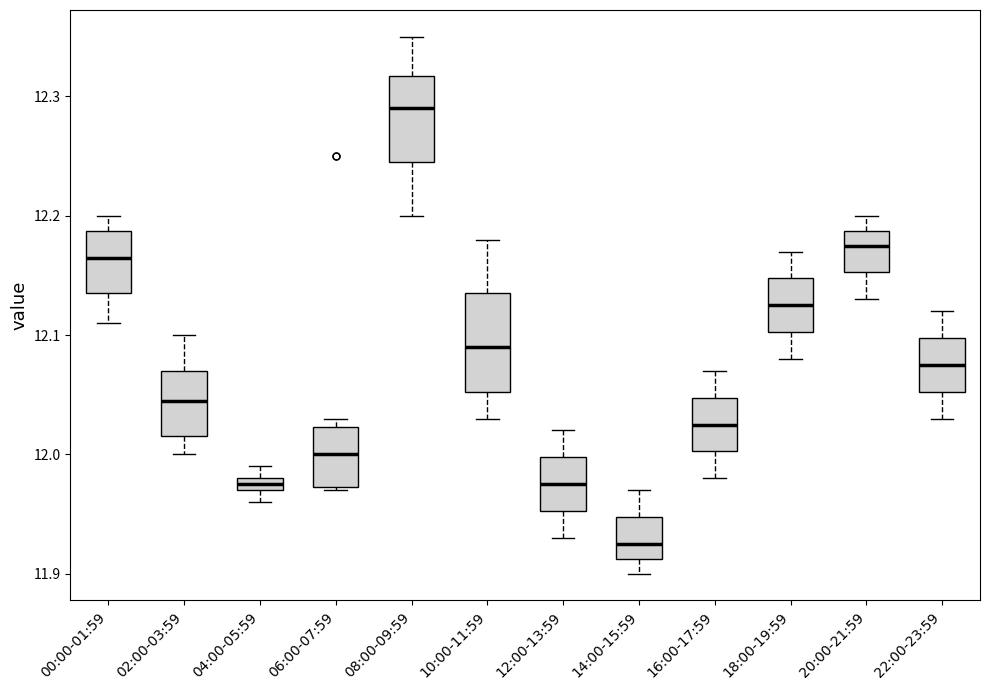

Which box's median line is the highest?

08:00-09:59